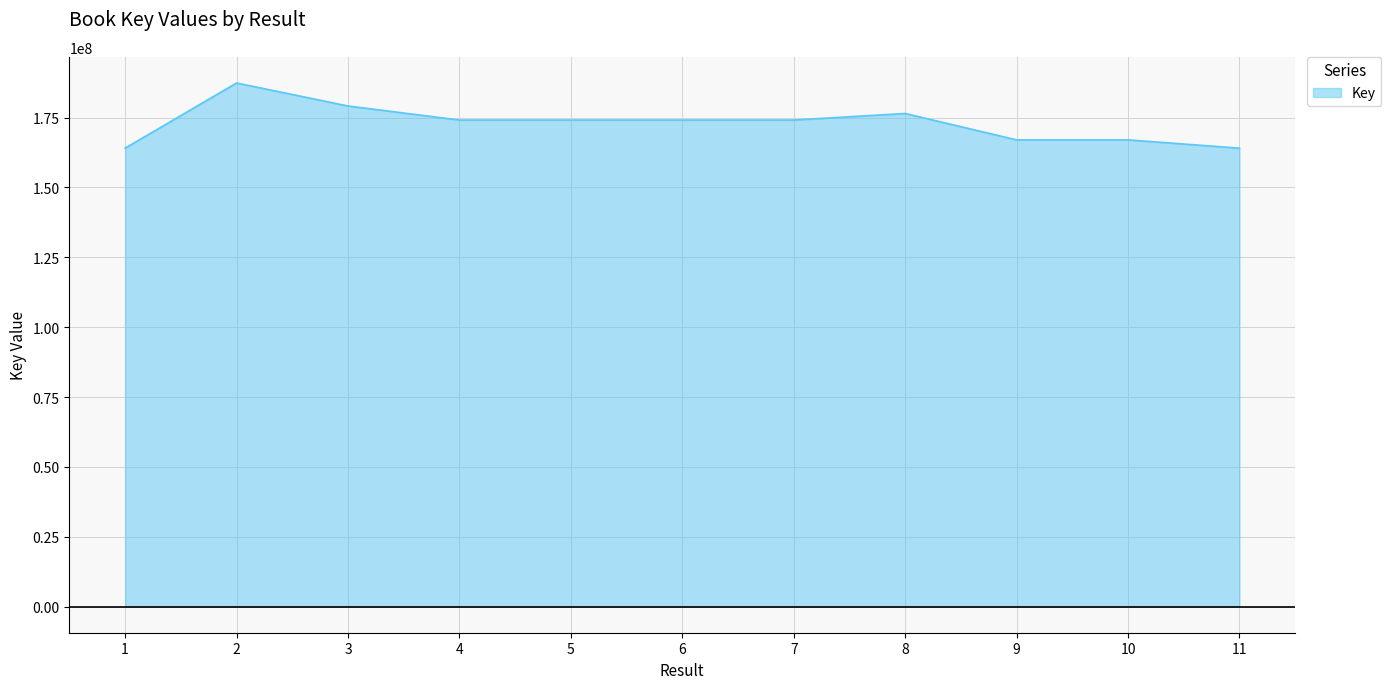

Is it true that the value at 1 is 76860693?

False